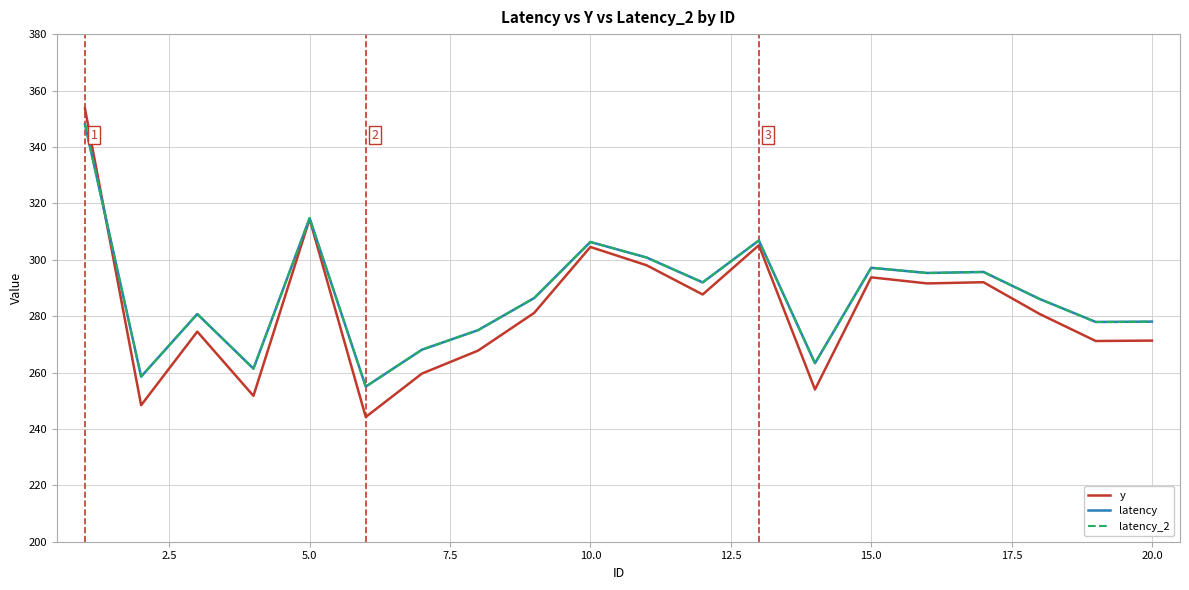

Which series has the widest spread of values?

y